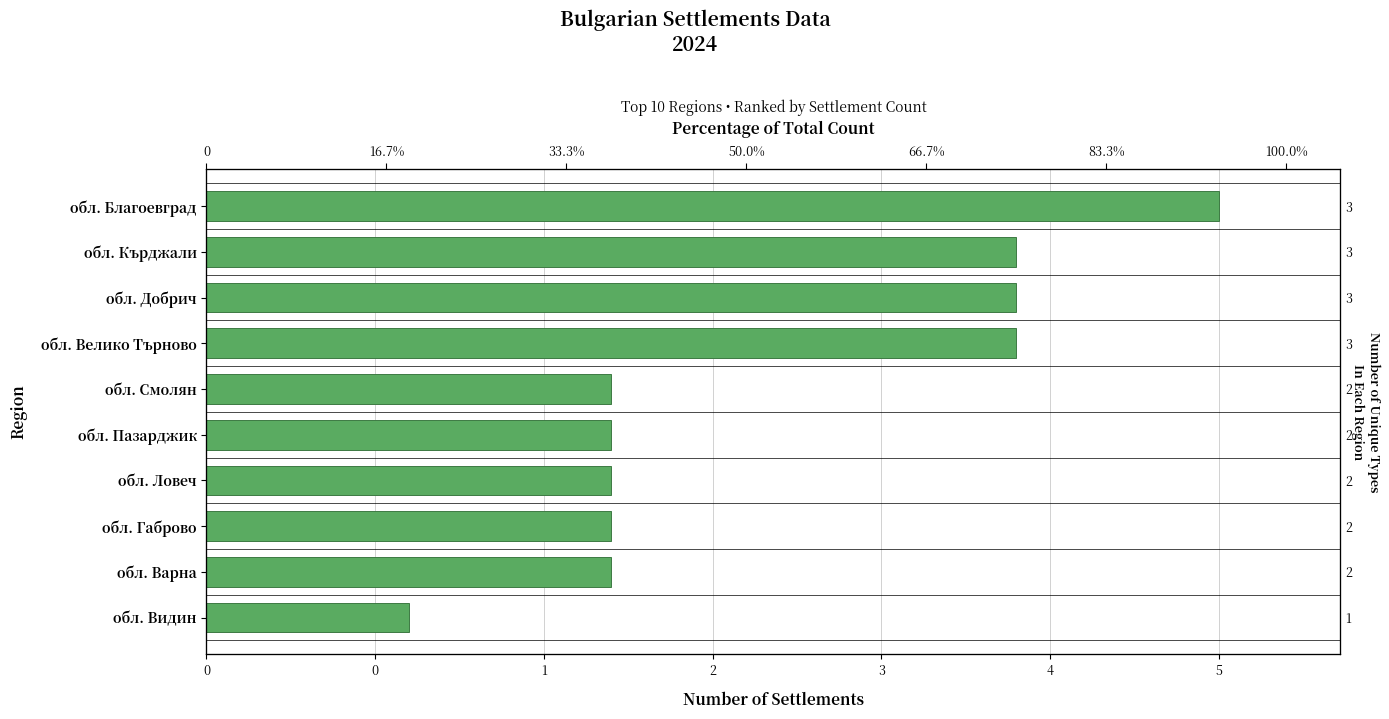

What is the greatest value displayed?

5